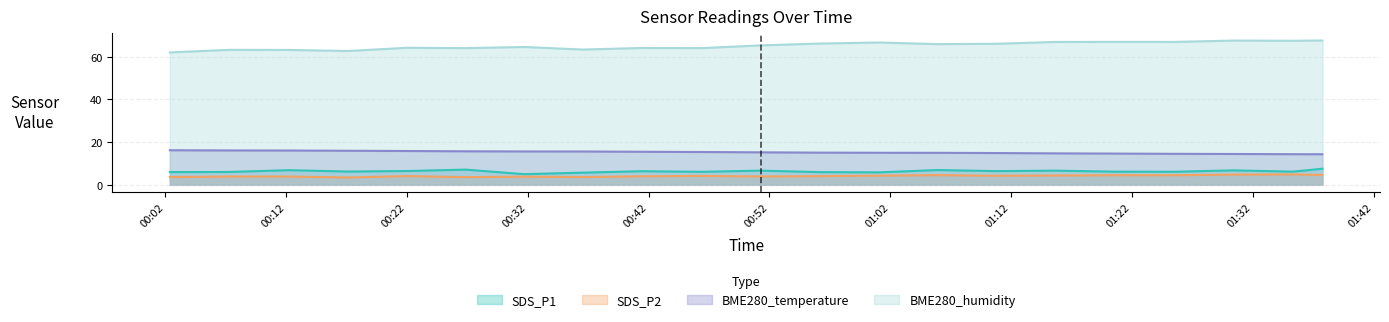

Is it true that BME280_humidity equals 109.5 at 2022/07/05 00:31:42?

False